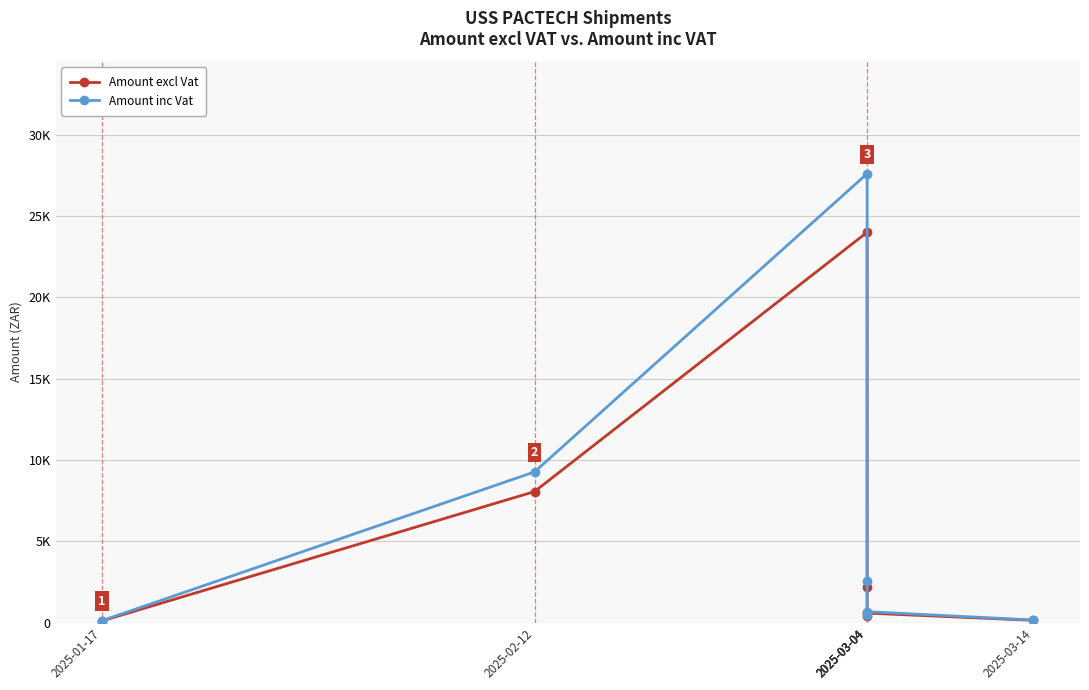

What is the lowest value of the Amount inc Vat series?

124.7